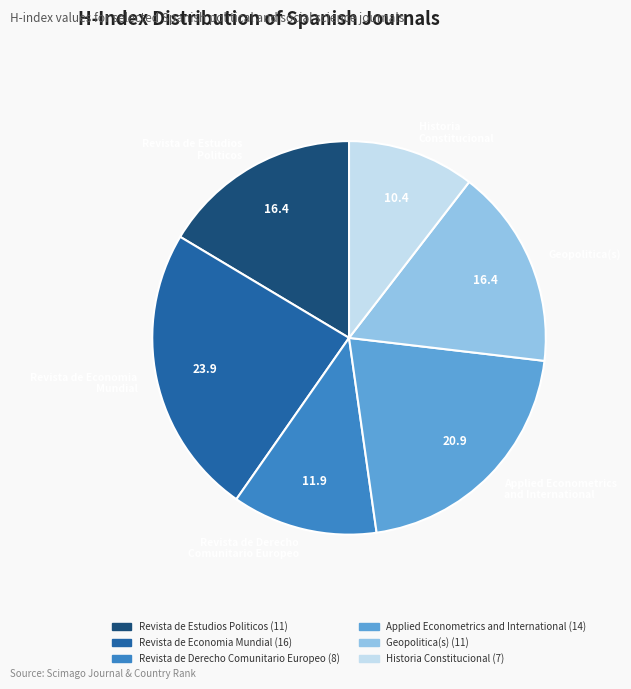

Is there any slice that represents more than half of the pie?

No